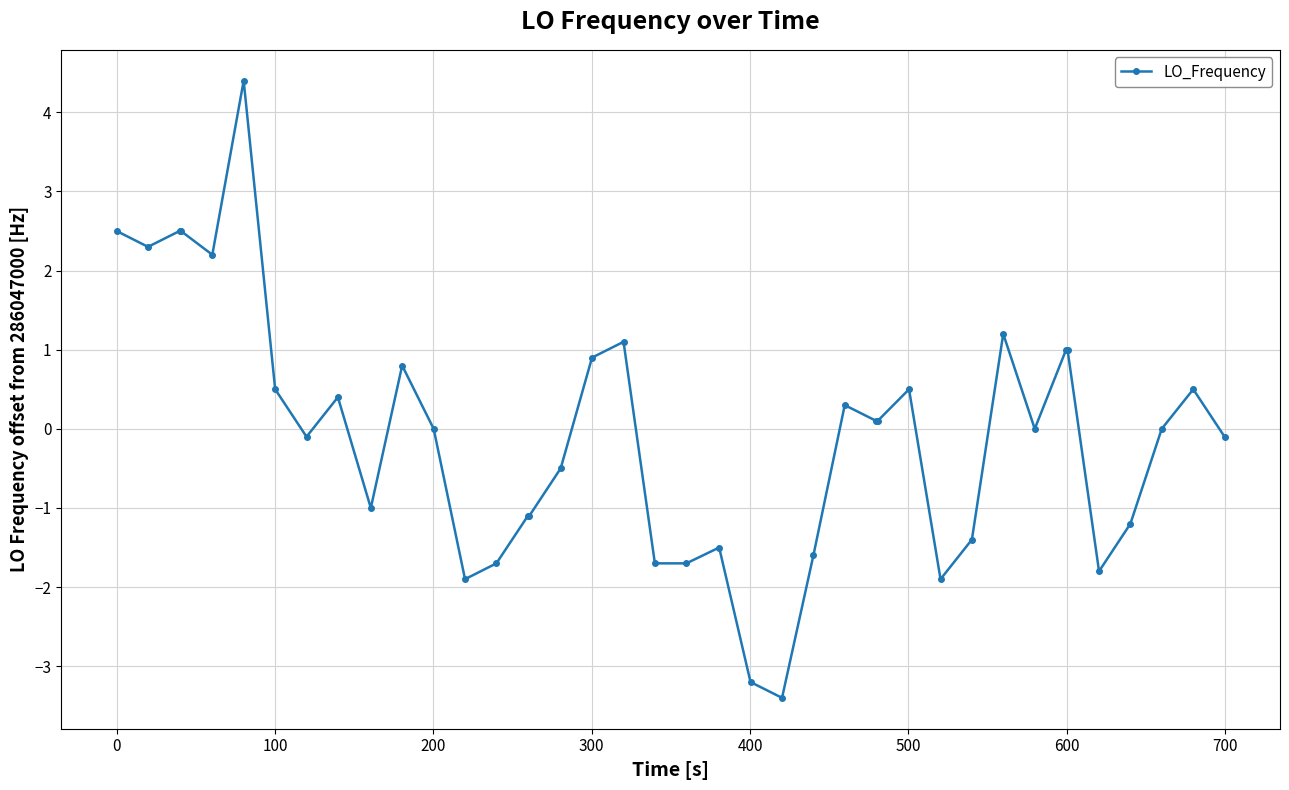

What is the smallest value displayed?

-3.4